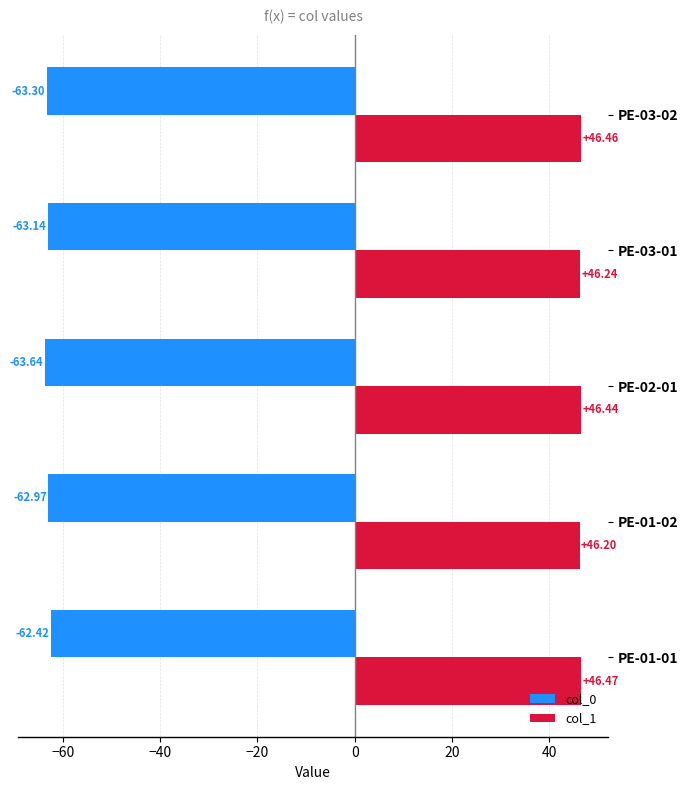

Which series has the widest spread of values?

col_0